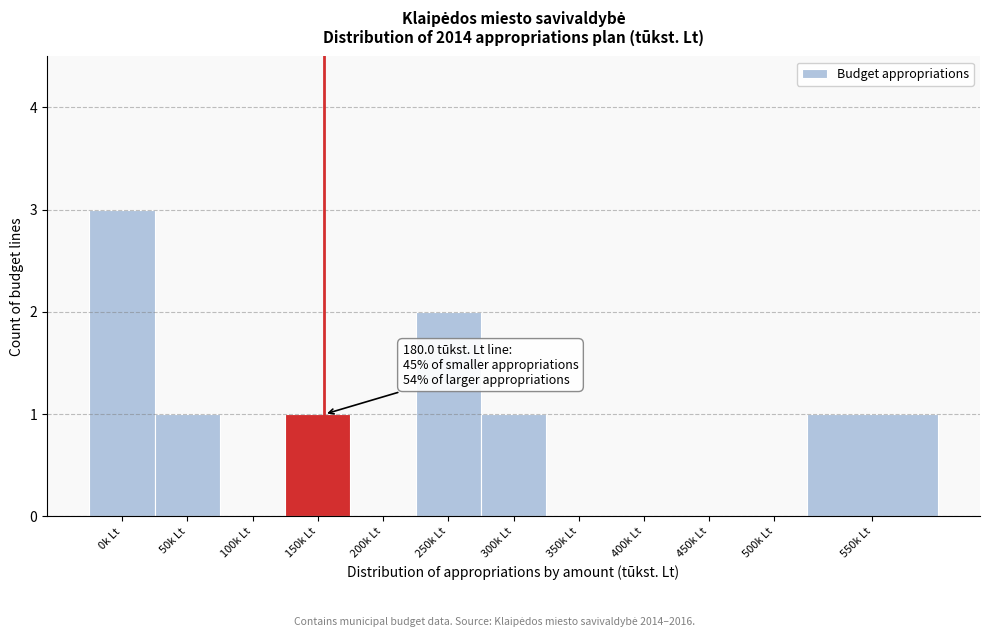

Reading left to right, transcribe all the data shown in this chart.

0k Lt=3	50k Lt=1	100k Lt=0	150k Lt=1	200k Lt=0	250k Lt=2	300k Lt=1	350k Lt=0	400k Lt=0	450k Lt=0	500k Lt=0	550k Lt=1